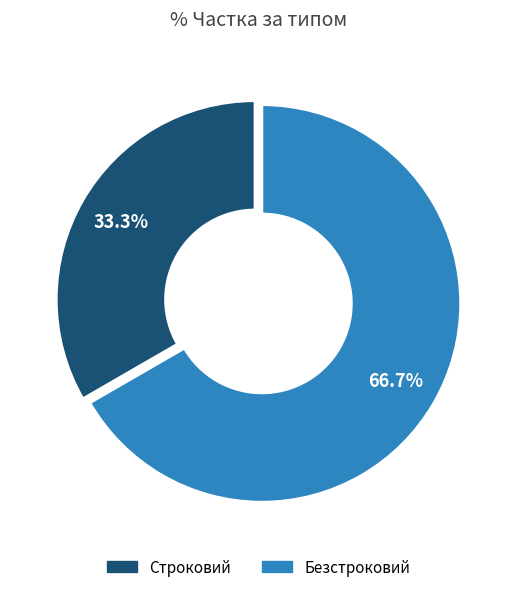

What is the smallest slice in the pie chart?

Строковий